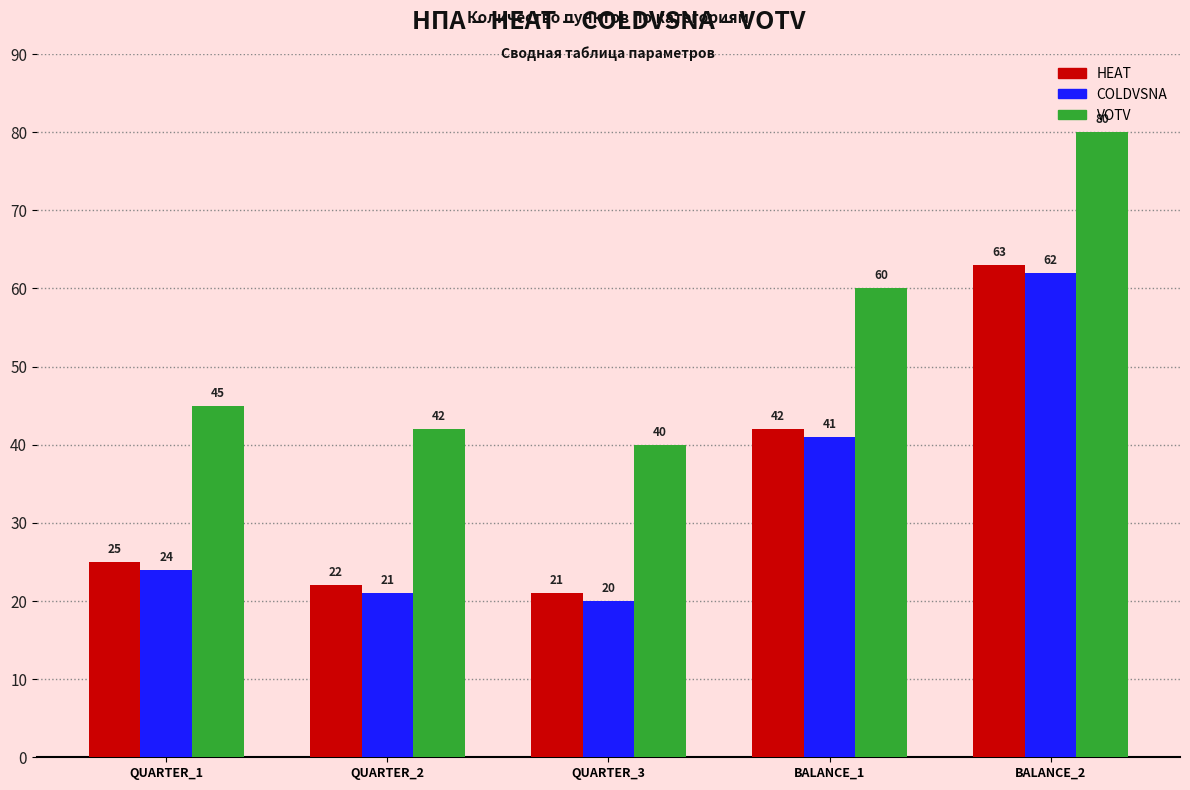

Which category has the lowest value across all series?

QUARTER_3